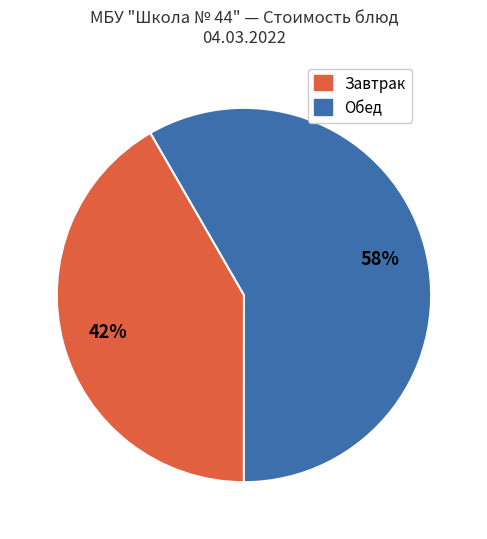

Is there any slice that represents more than half of the pie?

Yes